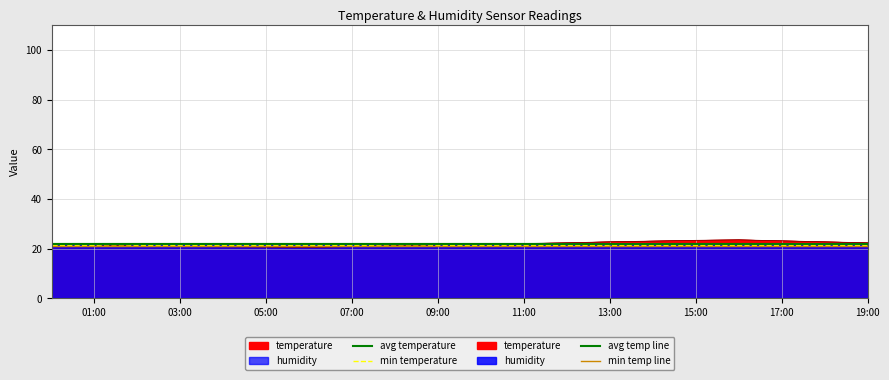

Between 01:00 and 03:00, which series saw the biggest shift?

avg temperature